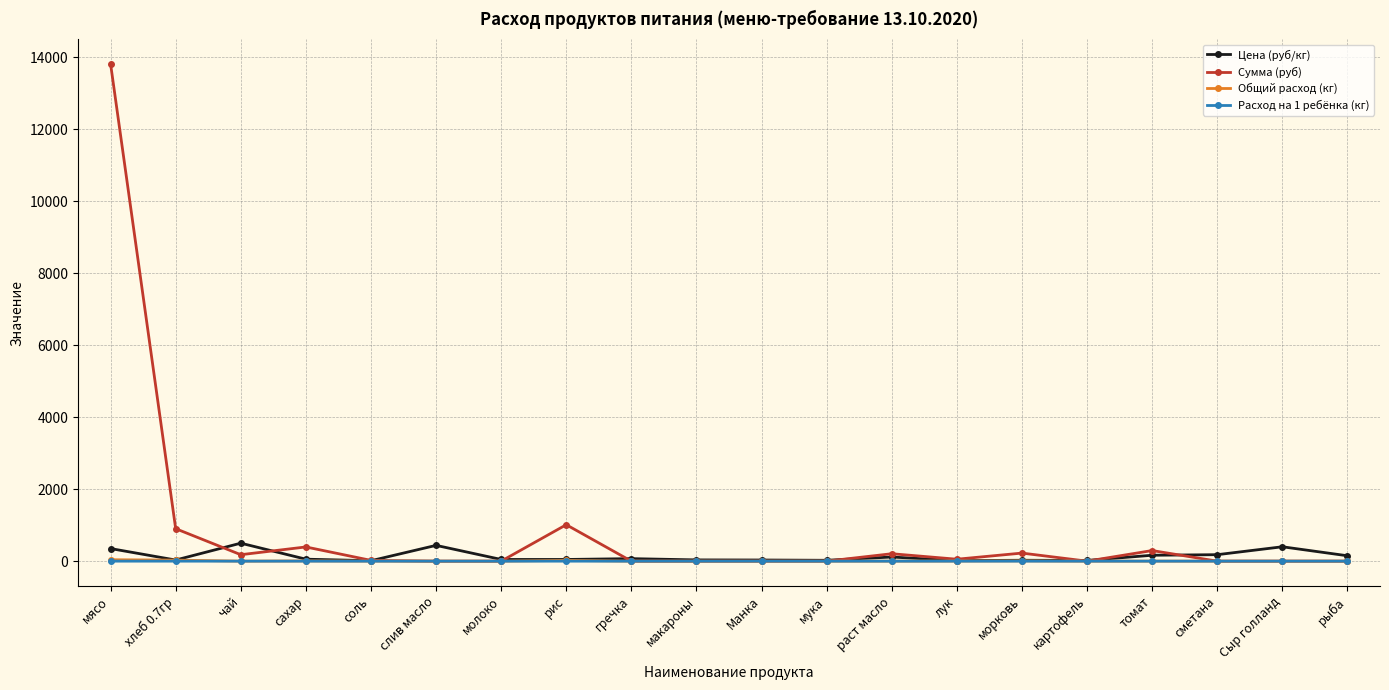

Which series has the largest total across all categories?

Сумма (руб)